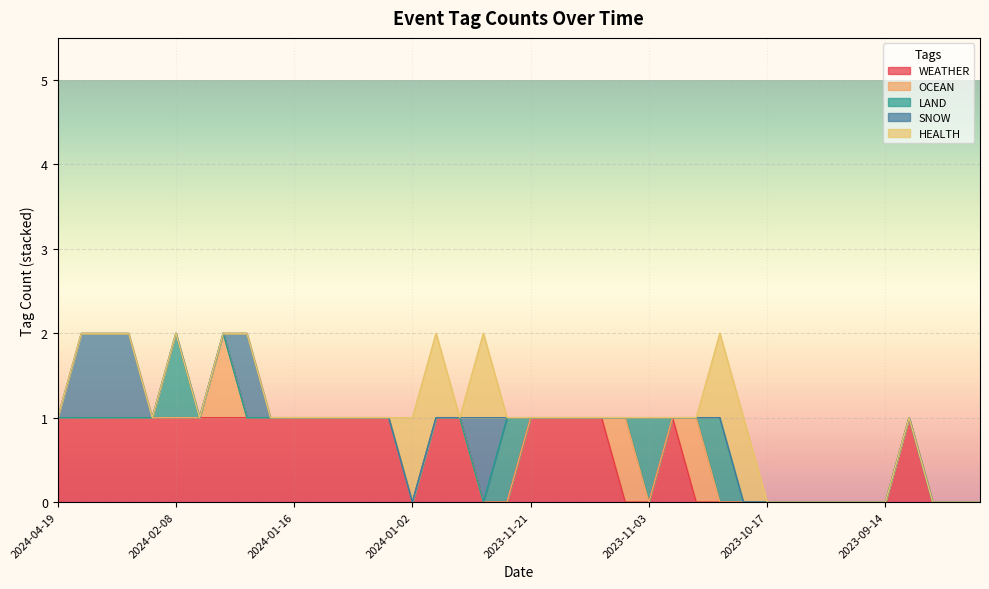

Count the number of data series in this chart.

5